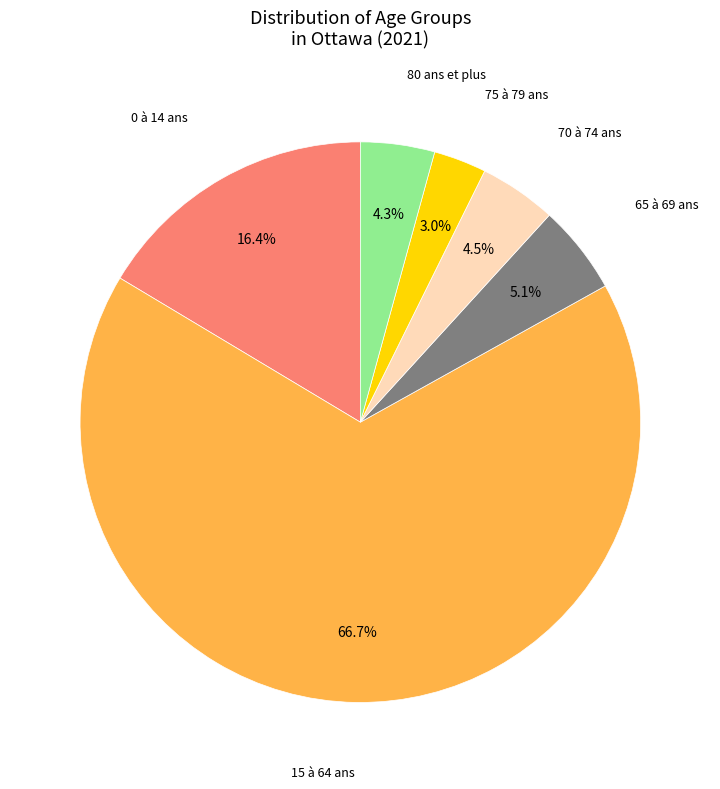

Do 80 ans et plus and 65 à 69 ans together represent more than half of the pie?

No